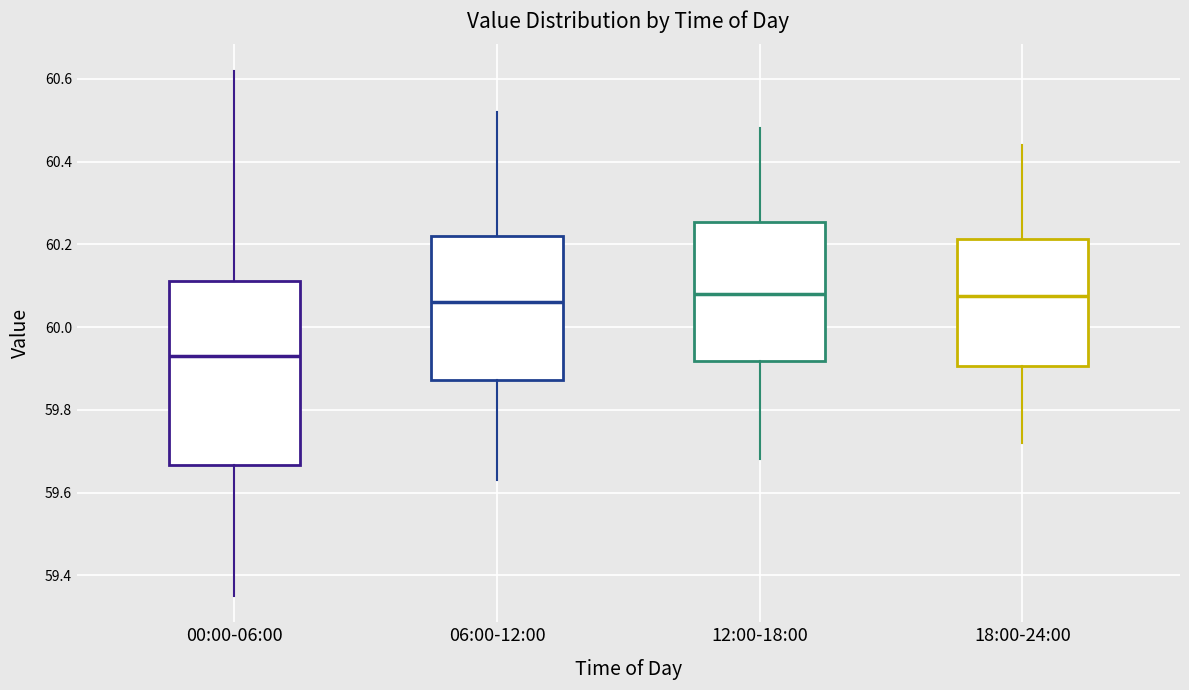

Which box's median line is the lowest?

00:00-06:00